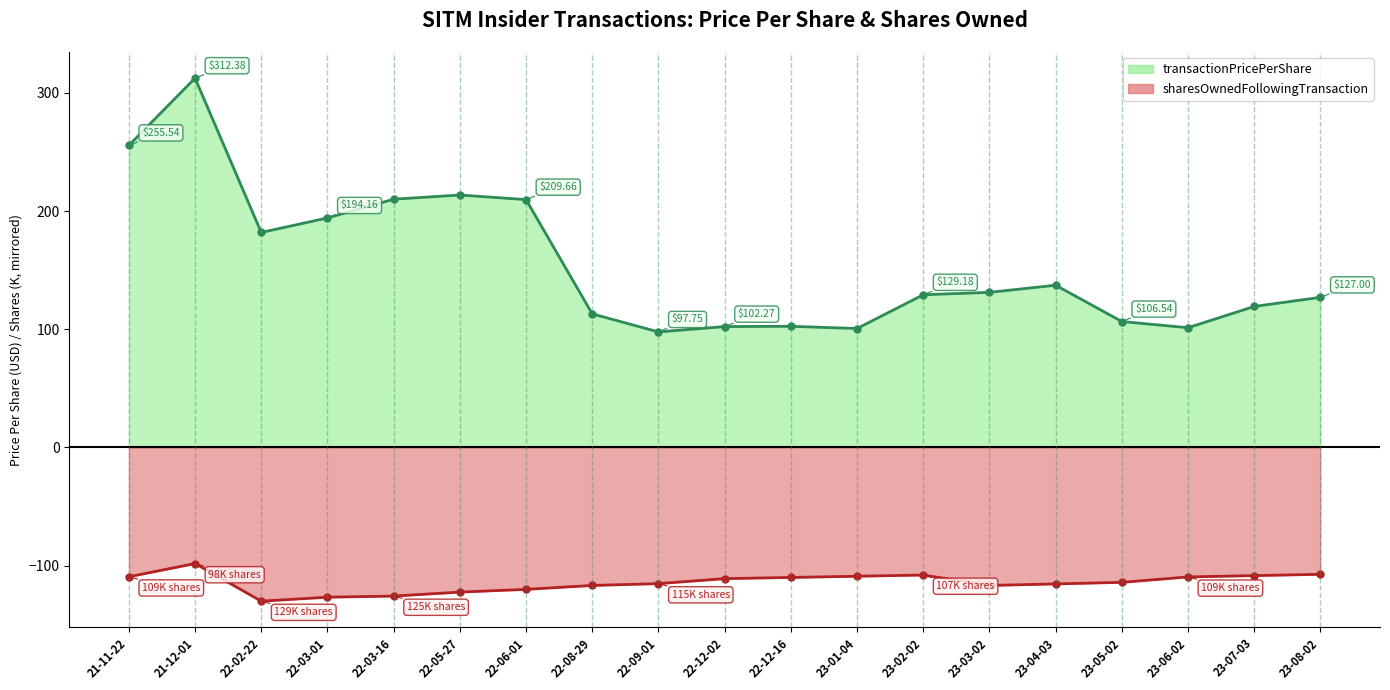

True or false: transactionPricePerShare and sharesOwnedFollowingTransaction cross at least once.

False